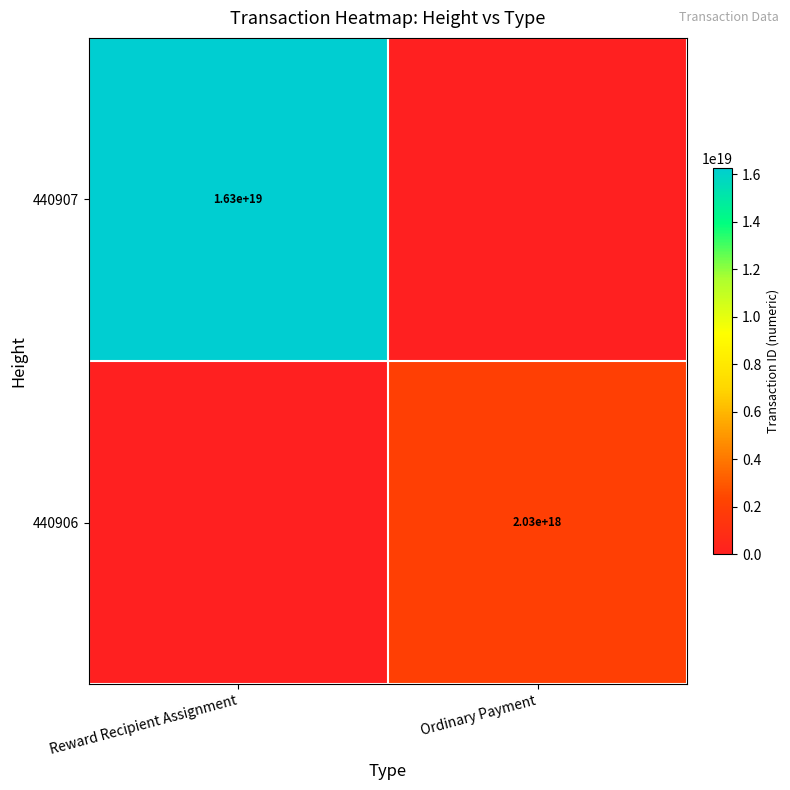

The value of 440906 at Ordinary Payment is 2871746317351112192. True or false?

False